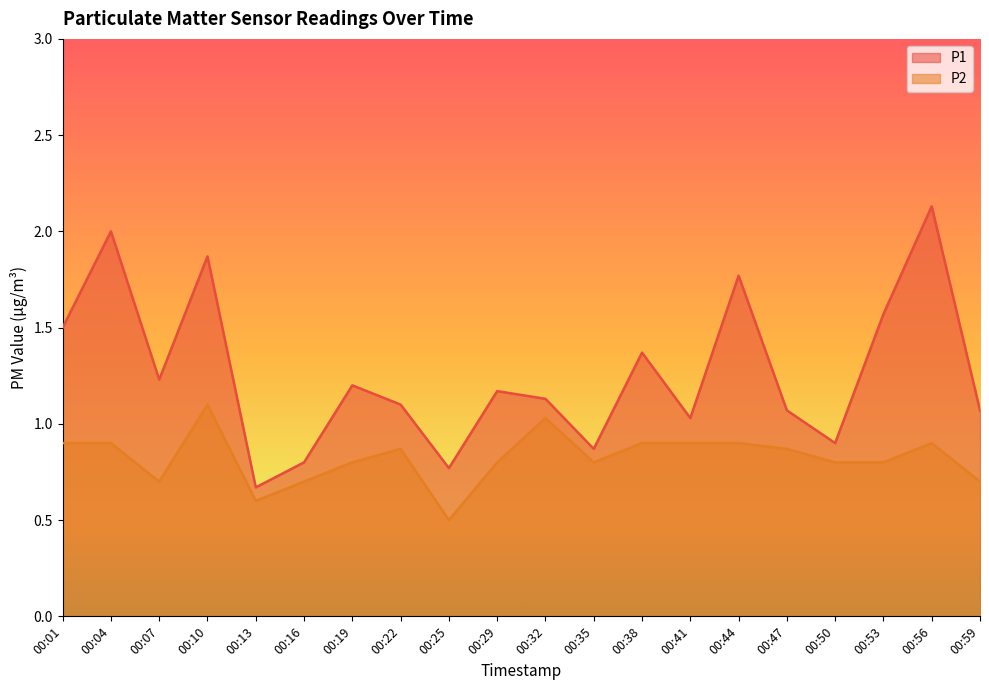

Which series has the largest total across all categories?

P1